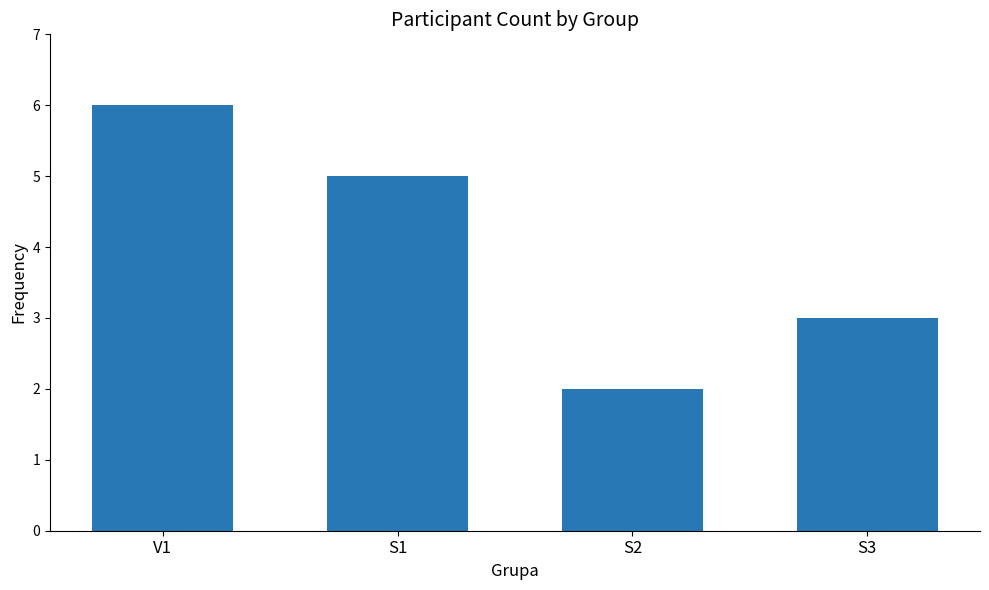

How many data points are less than 5?

2